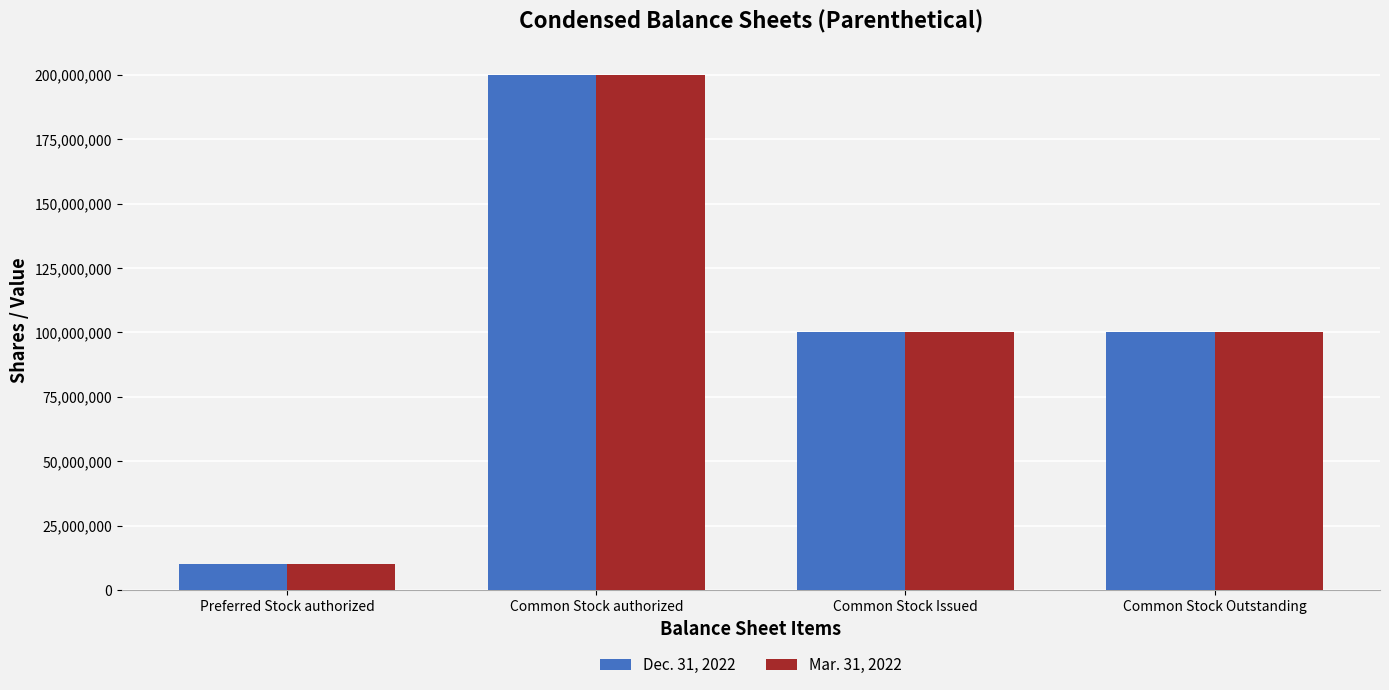

What are all the series names shown in the legend?

Dec. 31, 2022, Mar. 31, 2022